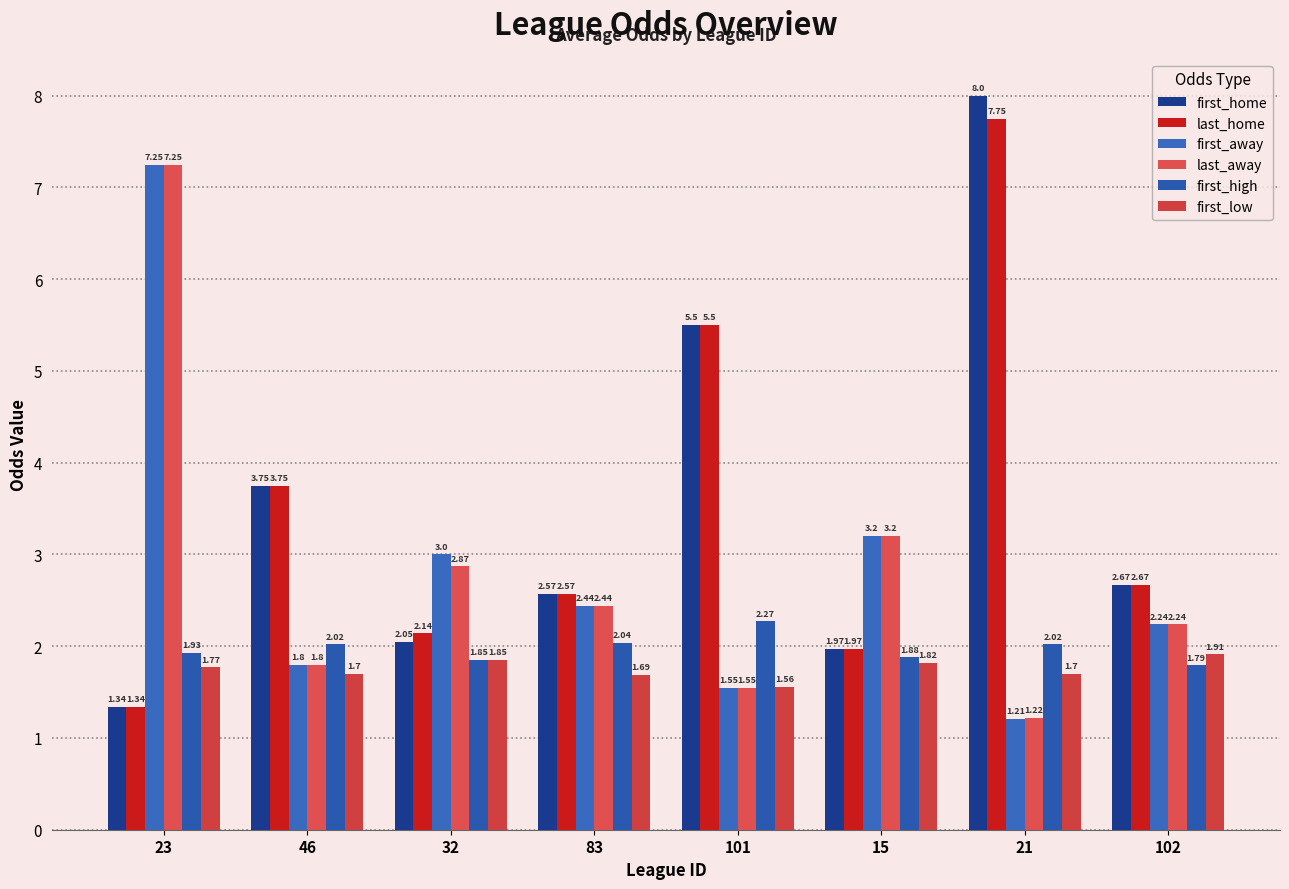

Does the chart contain stacked bars?

No